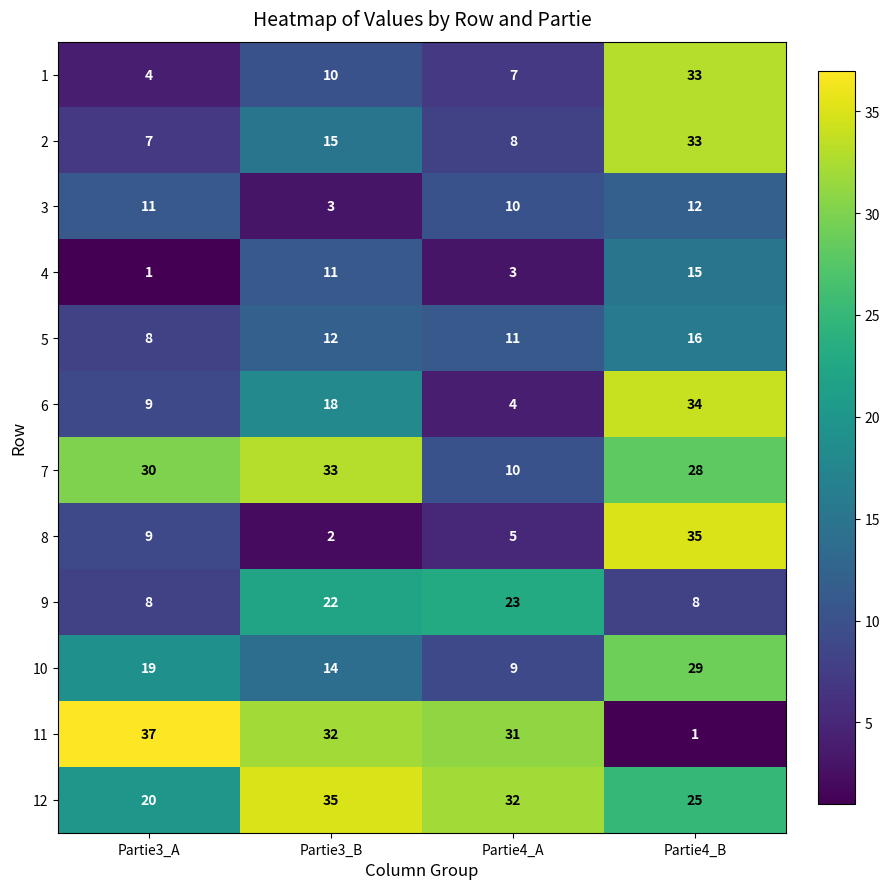

At which label does 12 first exceed 32?

Partie3_B